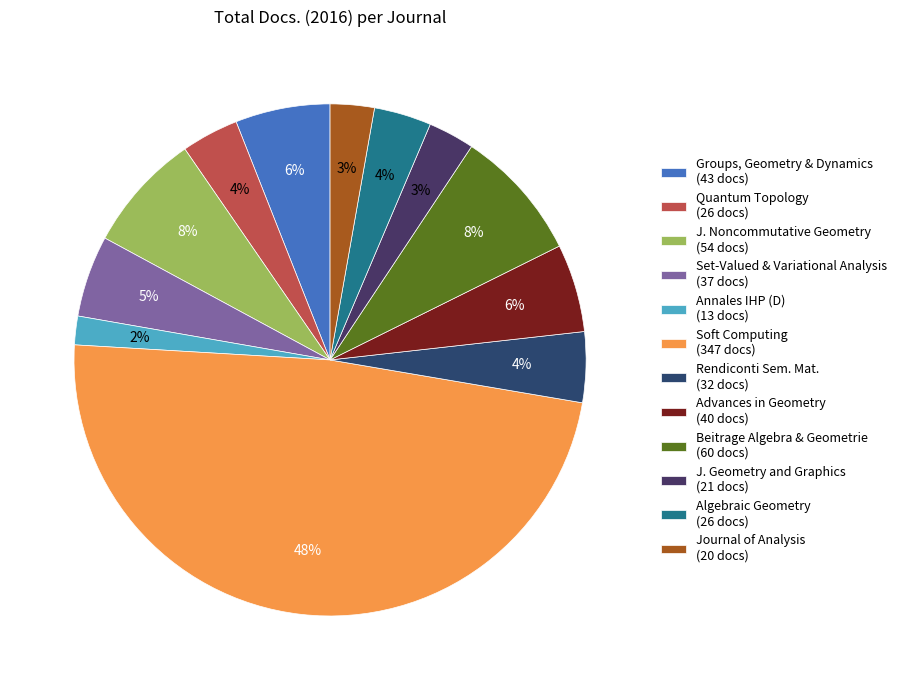

Count the number of slices in the pie.

12